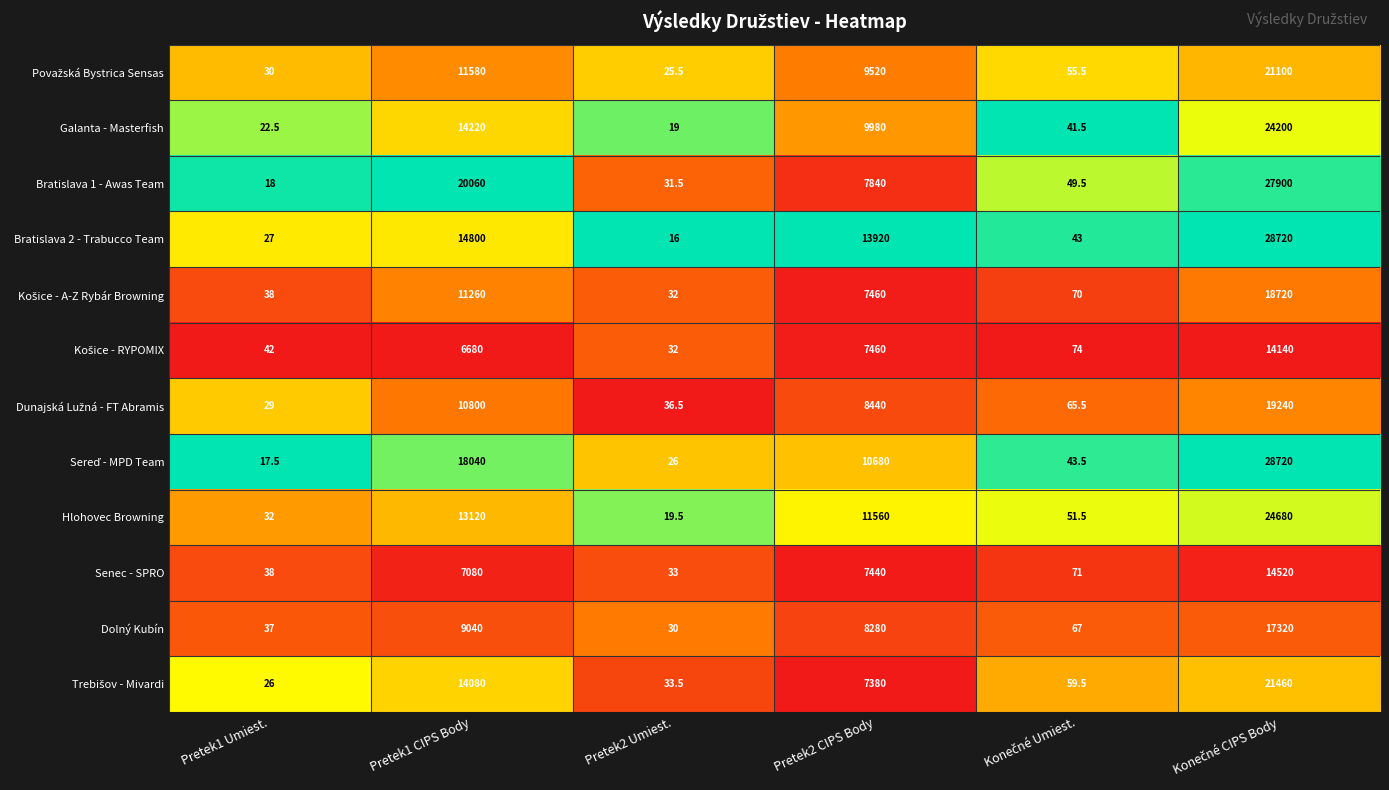

At which label is Hlohovec Browning closest to 12349?

Pretek1 CIPS Body